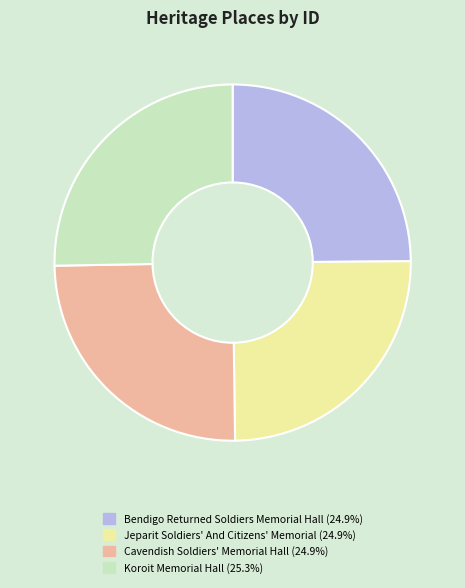

What is the ratio of the value at Cavendish Soldiers' Memorial Hall (24.9%) to the value at Bendigo Returned Soldiers Memorial Hall (24.9%)?

1.0